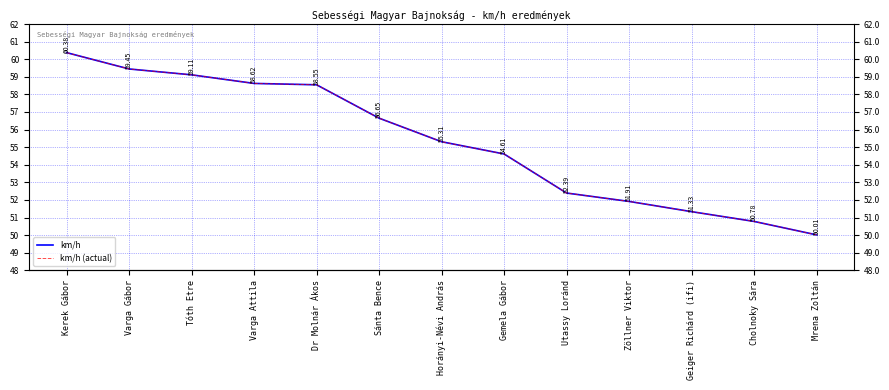

Is the value of km/h (actual) at Mrena Zoltán greater than the value of km/h at Zöllner Viktor?

No